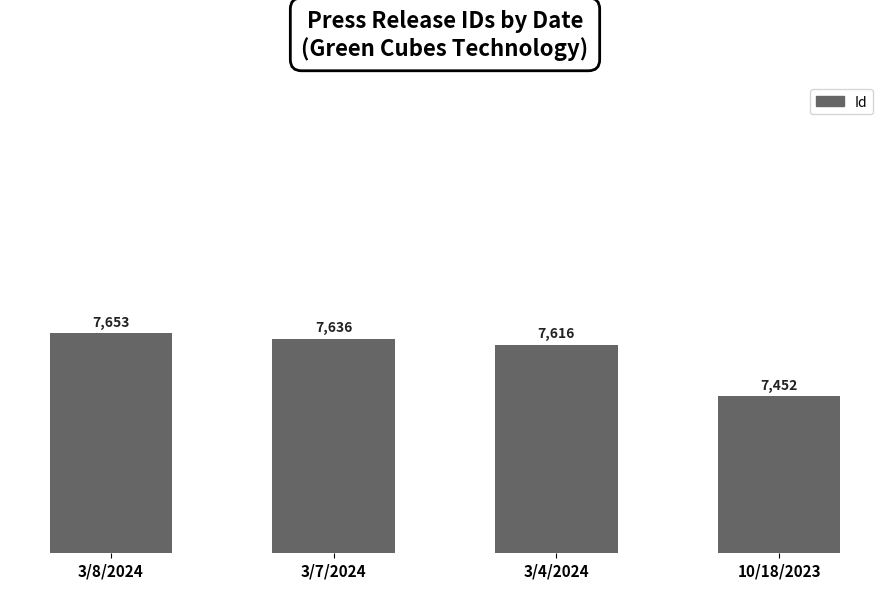

What is the minimum value shown in the chart?

7452